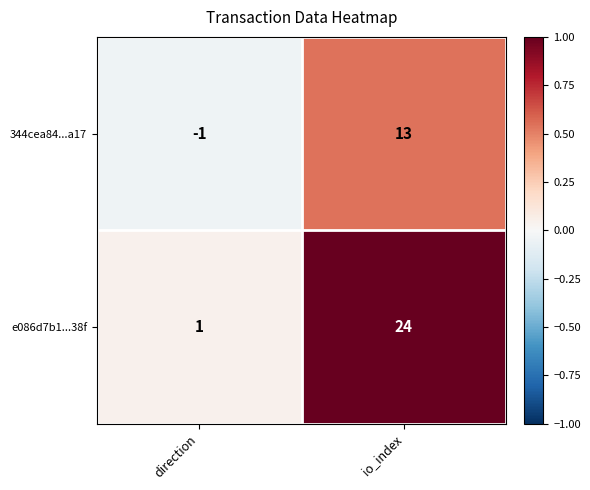

Reading left to right, what are all the values shown in this chart?

344cea84...a17: direction=-1	io_index=13
e086d7b1...38f: direction=1	io_index=24